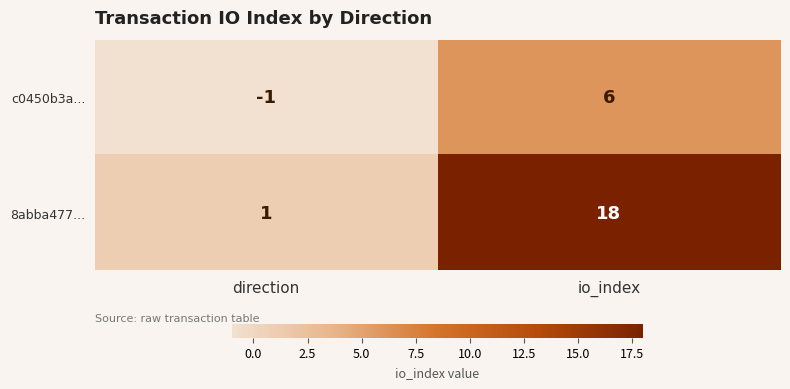

How many distinct data groups are displayed?

2